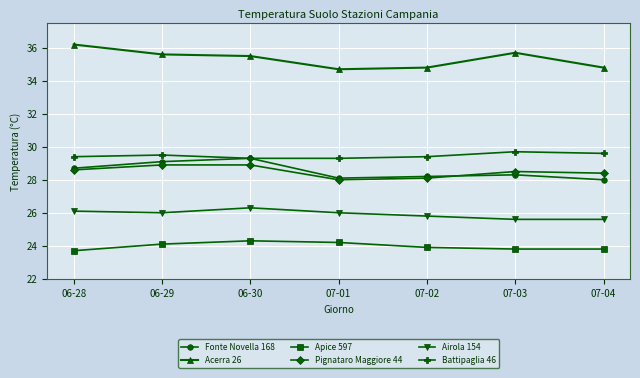

True or false: Airola 154 and Battipaglia 46 intersect in this chart.

False